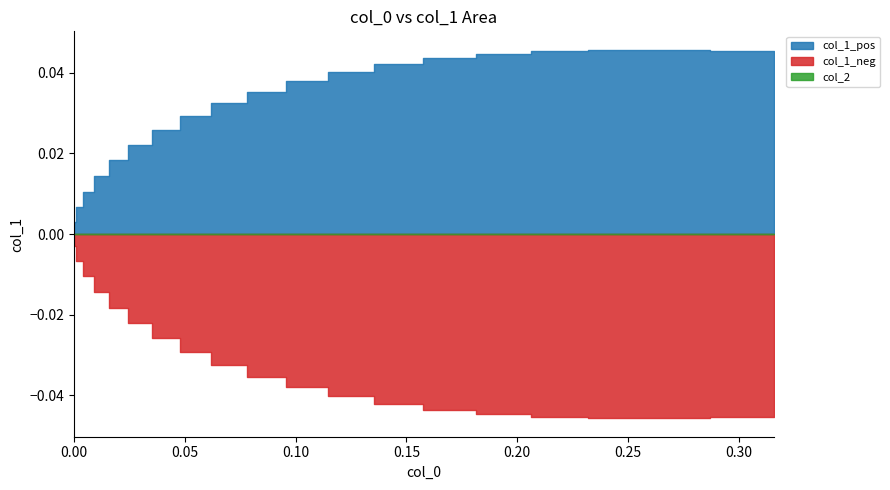

Which series has the largest total across all categories?

col_1_pos